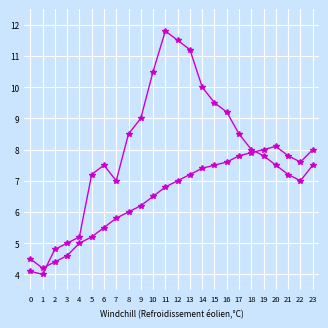

How many data points does each series have?

24